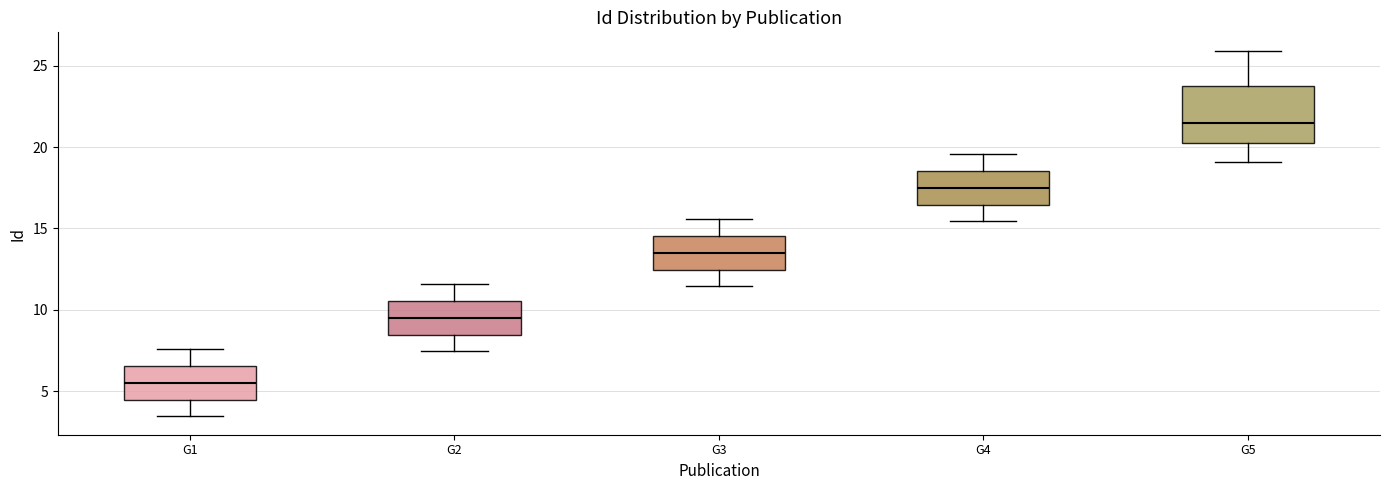

Reading left to right, read every box against the y-axis: the position of its median line, the range the box covers, and the ends of its whiskers. The values are not printed on the chart, so give them approximately, as read against the axis.

G1: median 5.5, box 4.5 to 6.5, whiskers 3.5 to 7.5
G2: median 9.5, box 8.5 to 10.5, whiskers 7.5 to 11.5
G3: median 13.5, box 12.5 to 14.5, whiskers 11.5 to 15.5
G4: median 17.5, box 16.5 to 18.5, whiskers 15.5 to 19.5
G5: median 21.5, box 20.5 to 24.0, whiskers 19.0 to 26.0